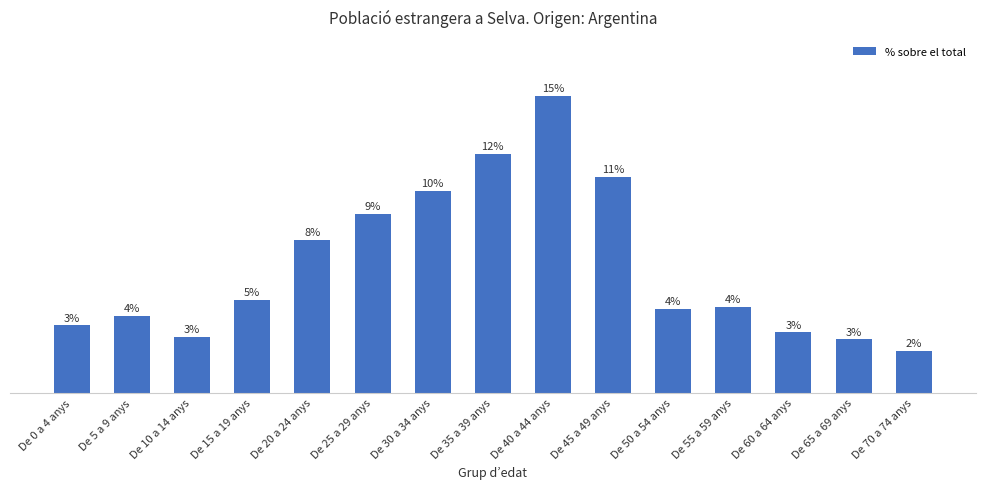

Does the chart contain stacked bars?

No